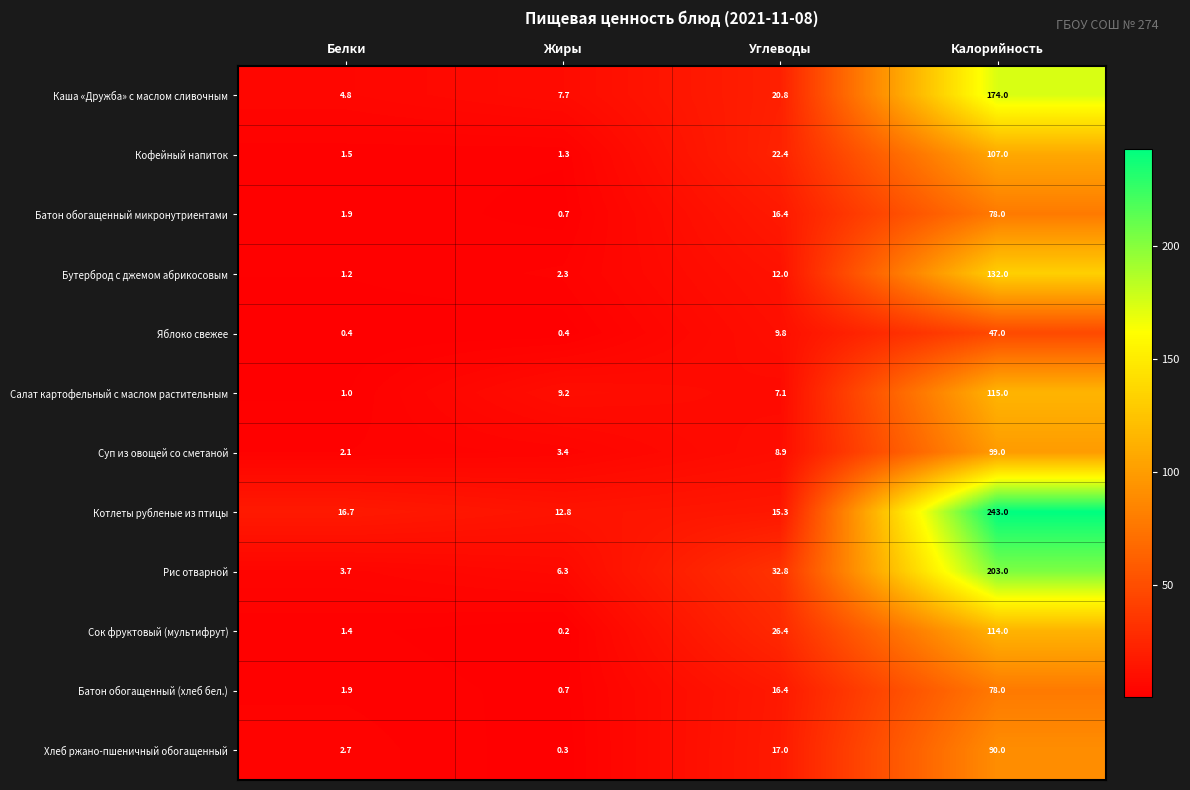

What is the spread (max minus min) of values at Жиры?

12.6